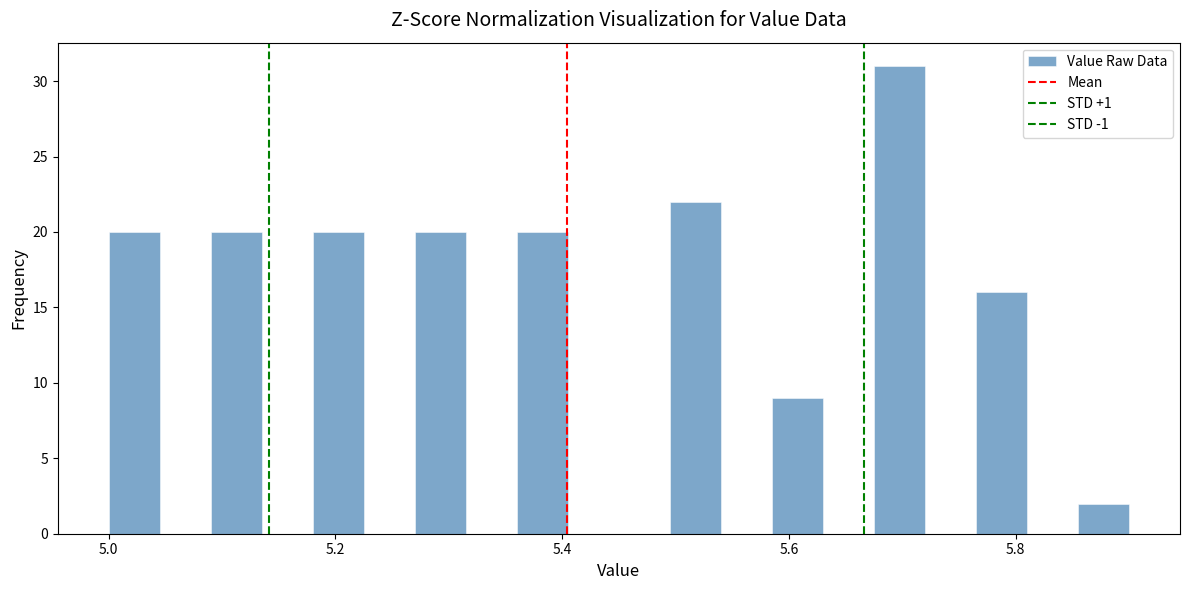

Read against the x-axis, roughly where is the centre of the tallest bar?

5.70